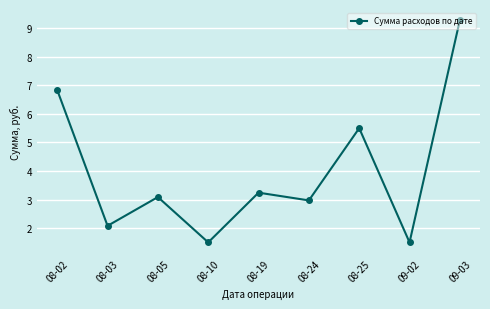

At which label does the data first exceed 3?

08-02